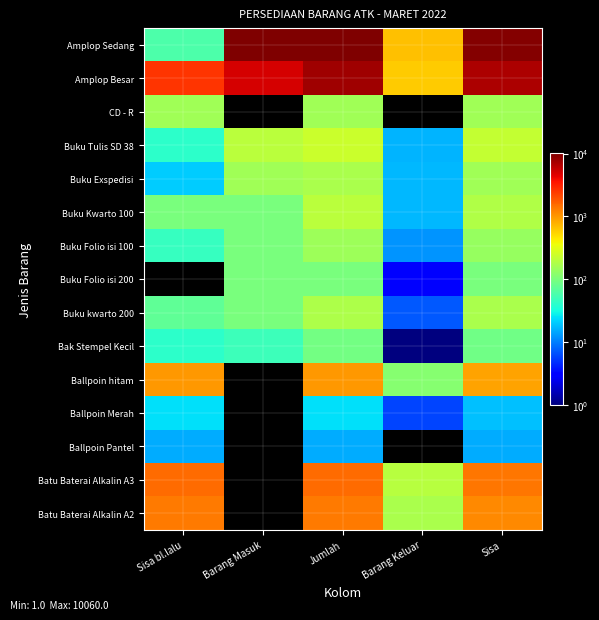

Which series has the largest total across all categories?

Amplop Sedang